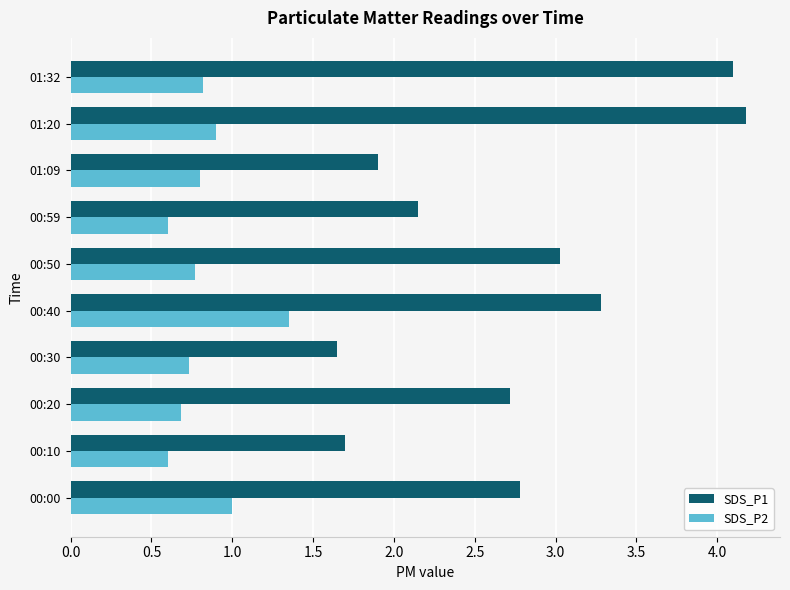

Count the SDS_P2 values in the range 0 to 1.

9